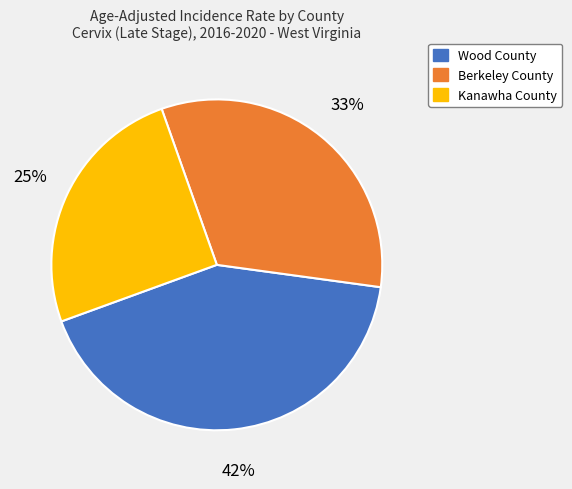

How many slices are in this pie chart?

3